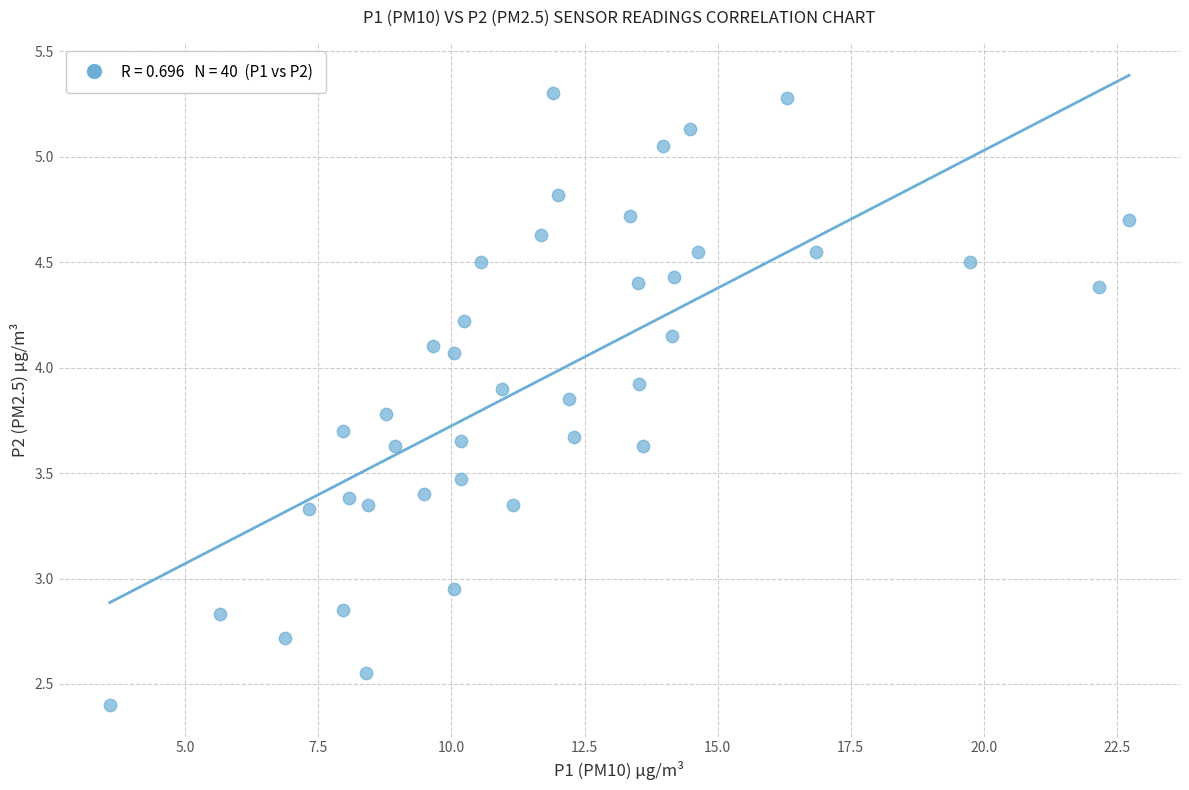

What is the range of X values (max minus min)?

19.1